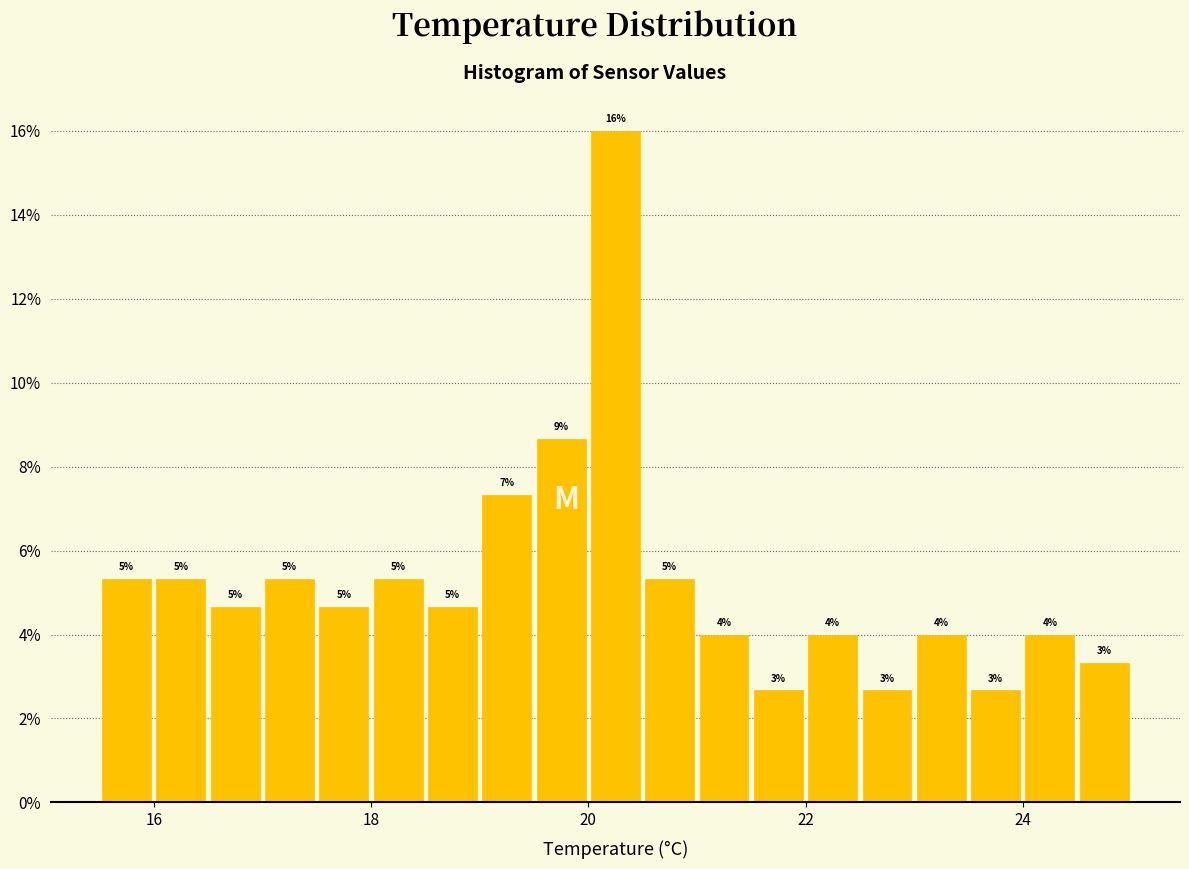

Around what value on the x-axis is the tallest bar? Give the approximate position of its centre, as read against the axis.

20.2